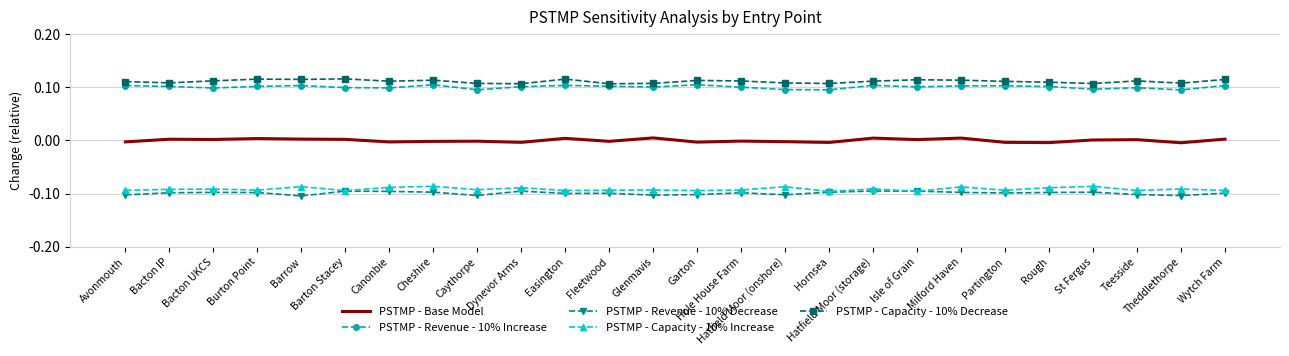

Which category has the highest value across all series?

Barton Stacey